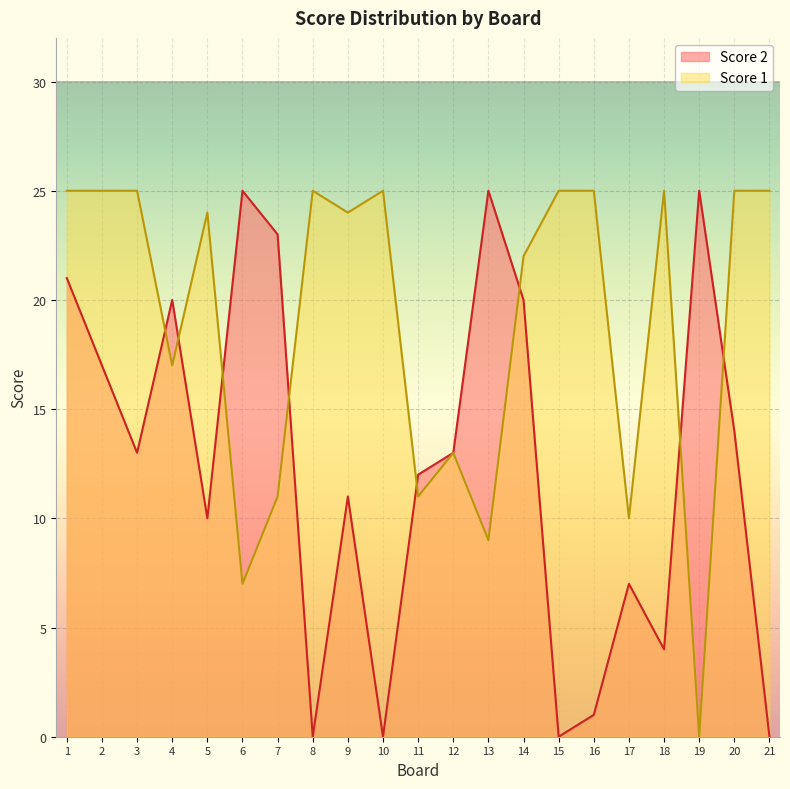

List the series in order of their peak value, highest first.

Score 2, Score 1